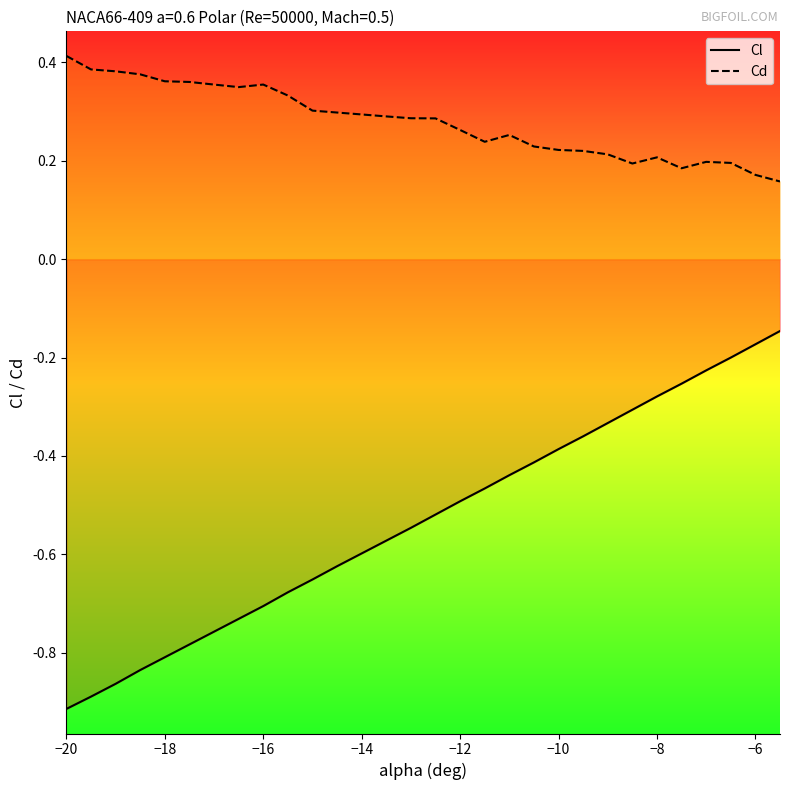

What is the difference between the maximum and minimum values in the Cl series?

0.8